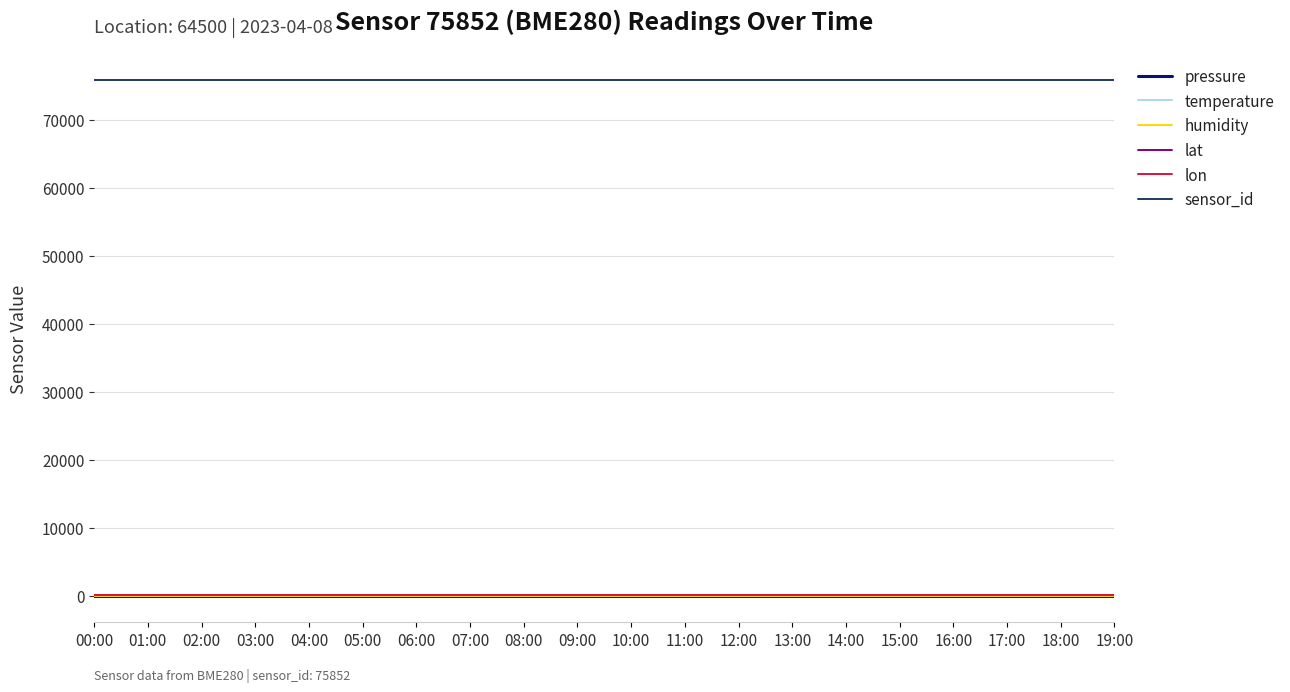

Is this an area chart (filled region under the line)?

No